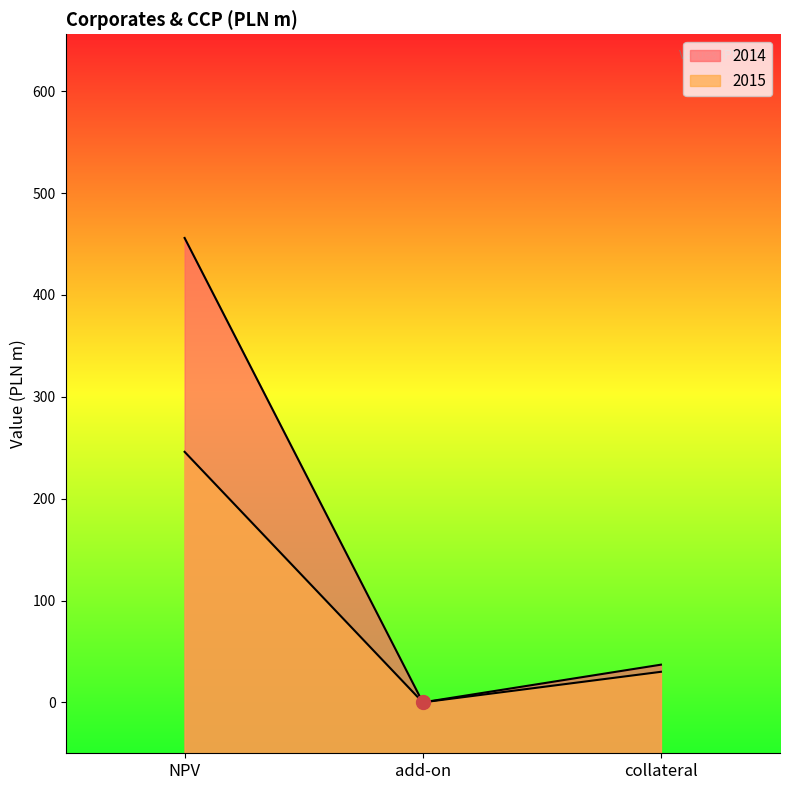

Which has a higher value, NPV or add-on?

NPV